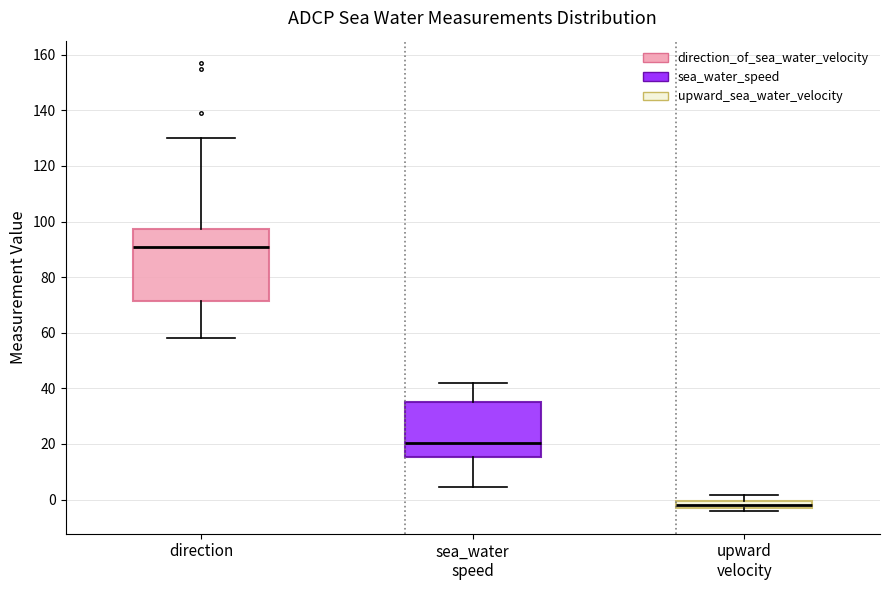

Where is the upper edge of the box for upward velocity on the y-axis? The values are not printed on the chart, so give them approximately, as read against the axis.

0